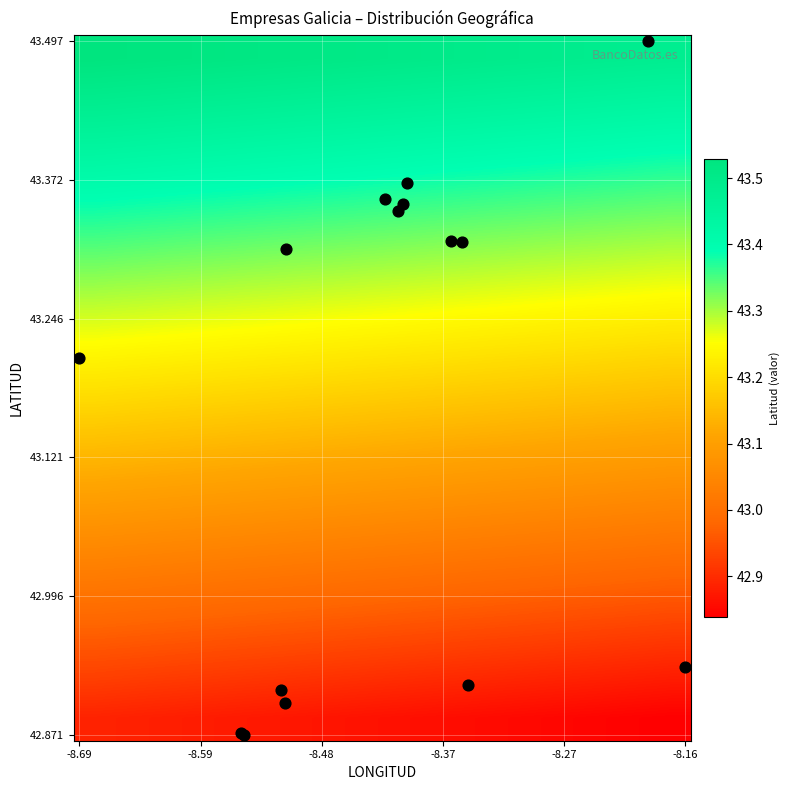

How many data points does each series have?

15